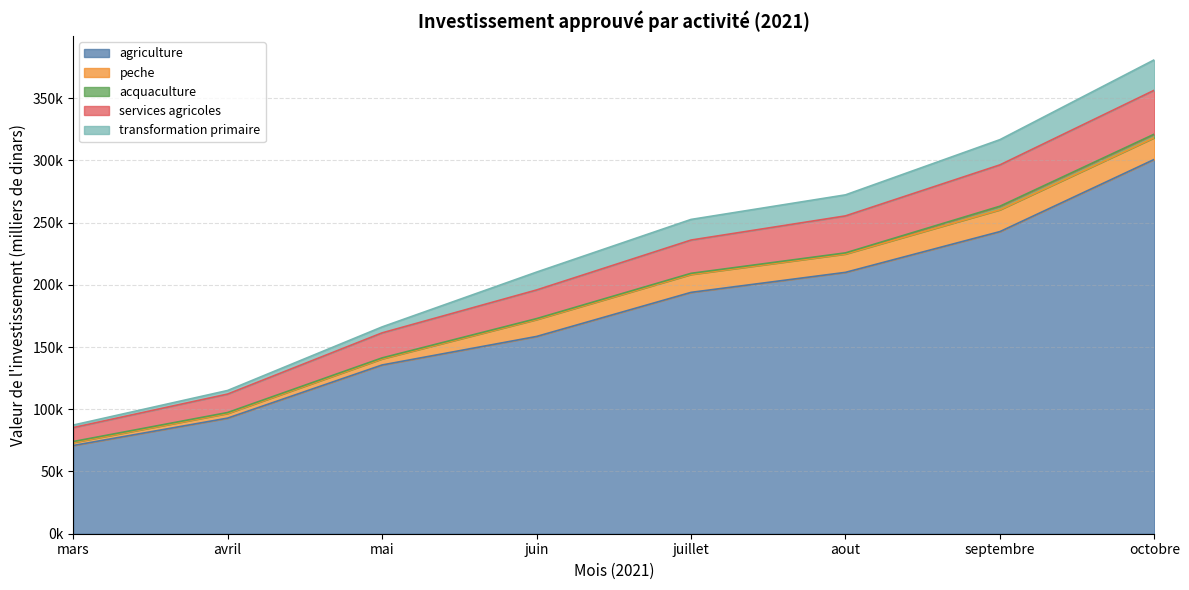

Which category has the highest value in the agriculture series?

octobre